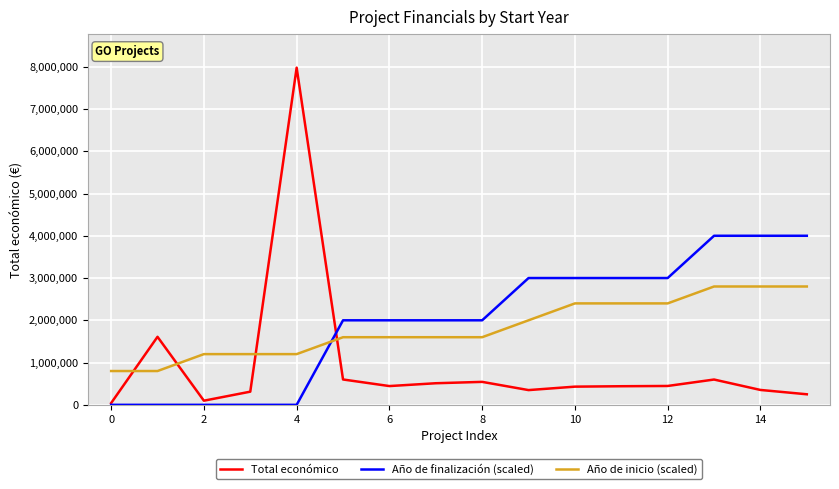

List the series in order of their peak value, lowest first.

Año de inicio (scaled), Año de finalización (scaled), Total económico